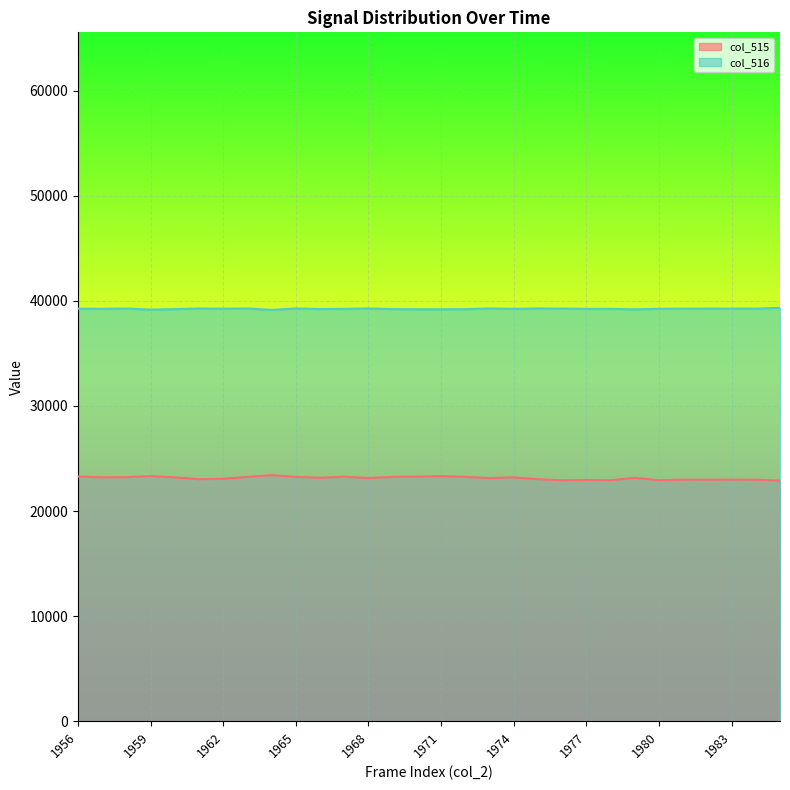

What is the highest value of the col_516 series?

39326